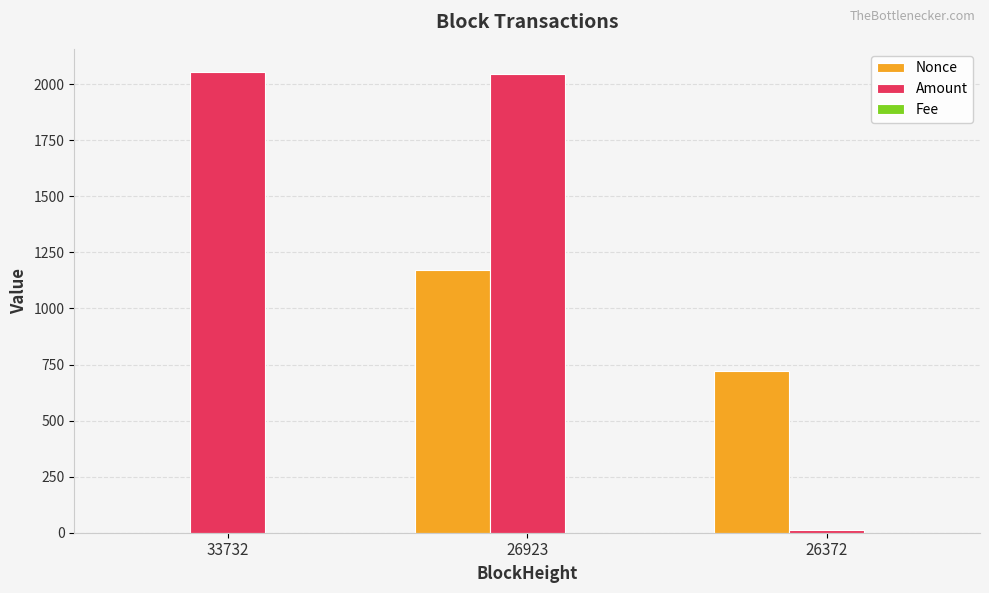

Is the value of Amount at 26372 greater than the value of Nonce at 26923?

No